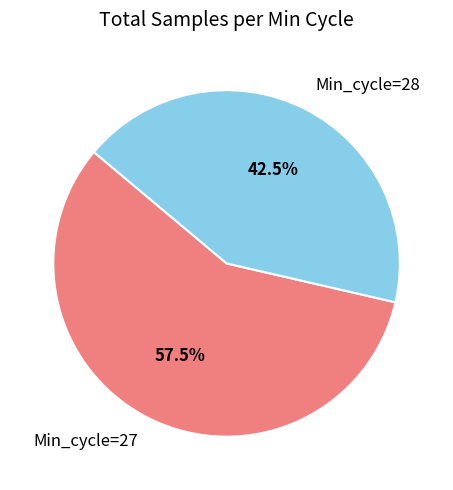

How many slices are in this pie chart?

2